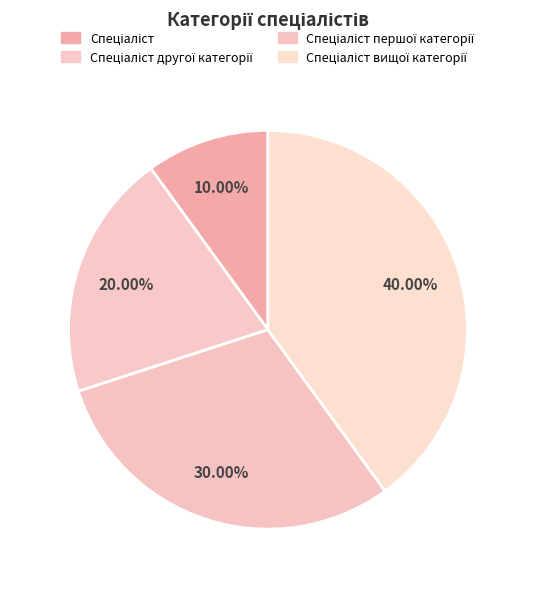

To the nearest percent, what is the average slice percentage?

25%